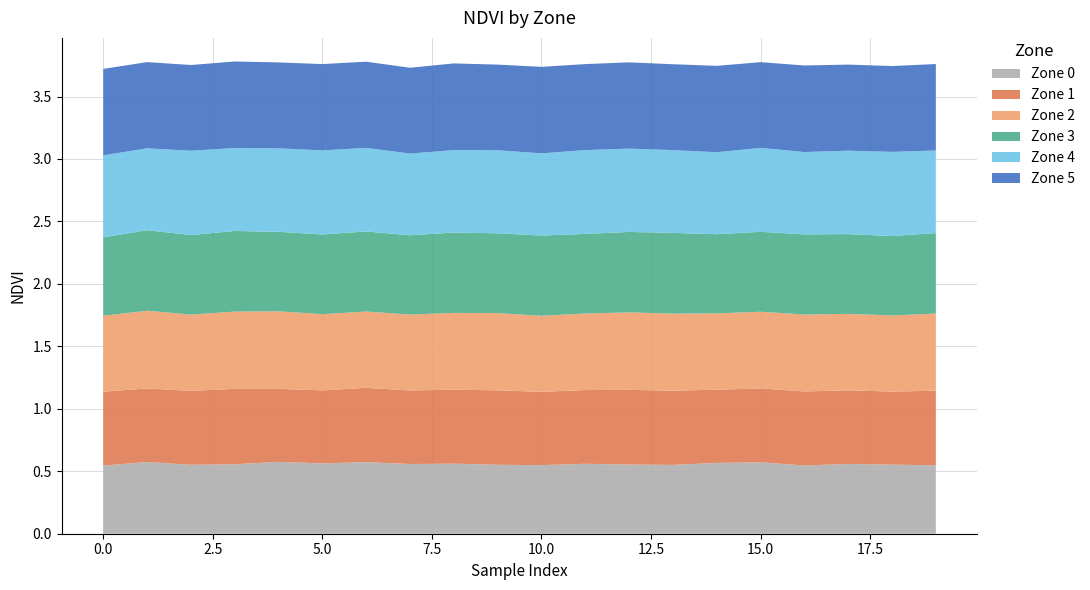

Reading left to right, what are all the values shown in this chart?

Zone 0: 0.5	0.6	0.6	0.6	0.6	0.6	0.6	0.6	0.6	0.6	0.5	0.6	0.6	0.6	0.6	0.6	0.5	0.6	0.6	0.5
Zone 1: 0.6	0.6	0.6	0.6	0.6	0.6	0.6	0.6	0.6	0.6	0.6	0.6	0.6	0.6	0.6	0.6	0.6	0.6	0.6	0.6
Zone 2: 0.6	0.6	0.6	0.6	0.6	0.6	0.6	0.6	0.6	0.6	0.6	0.6	0.6	0.6	0.6	0.6	0.6	0.6	0.6	0.6
Zone 3: 0.6	0.6	0.6	0.6	0.6	0.6	0.6	0.6	0.6	0.6	0.6	0.6	0.6	0.6	0.6	0.6	0.6	0.6	0.6	0.6
Zone 4: 0.7	0.7	0.7	0.7	0.7	0.7	0.7	0.7	0.7	0.7	0.7	0.7	0.7	0.7	0.7	0.7	0.7	0.7	0.7	0.7
Zone 5: 0.7	0.7	0.7	0.7	0.7	0.7	0.7	0.7	0.7	0.7	0.7	0.7	0.7	0.7	0.7	0.7	0.7	0.7	0.7	0.7